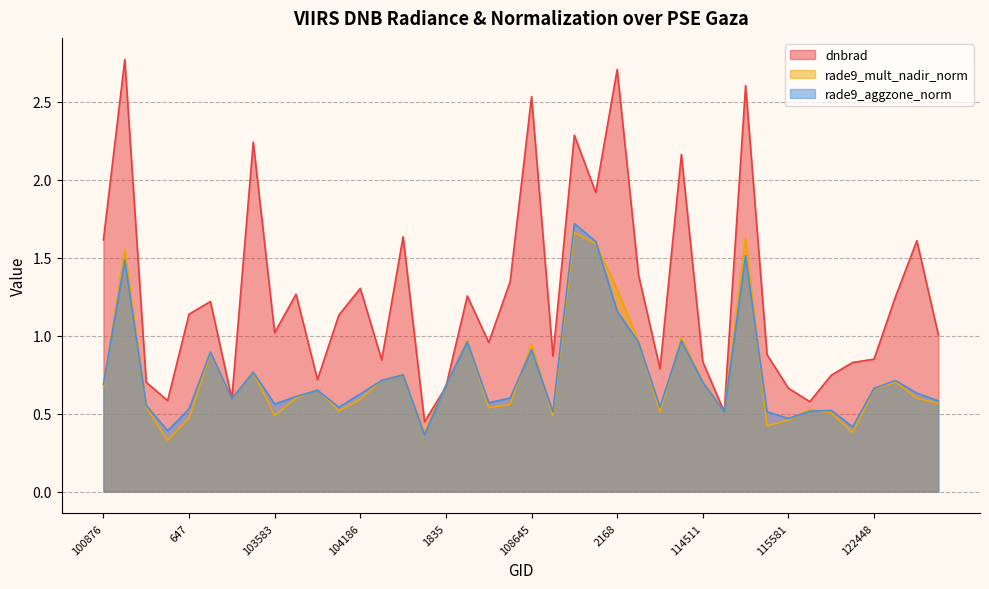

How many data points does each series have?

40